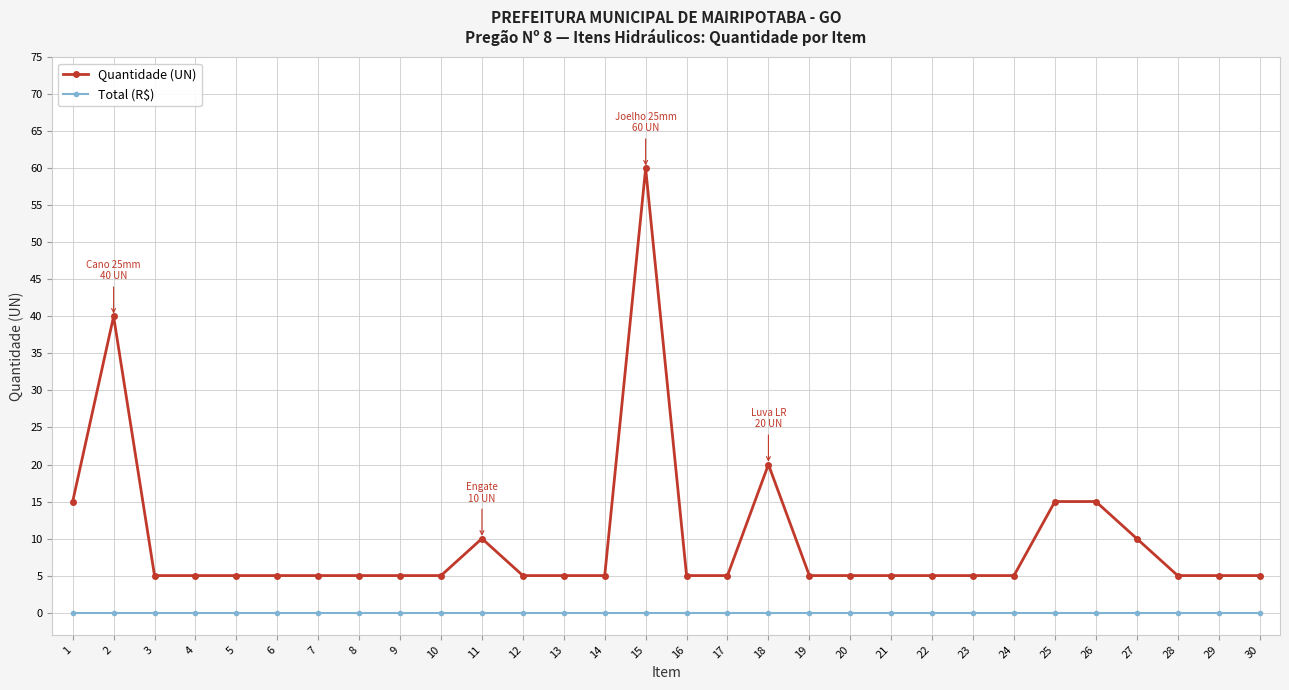

Which series changed the most between 18 and 21?

Quantidade (UN)